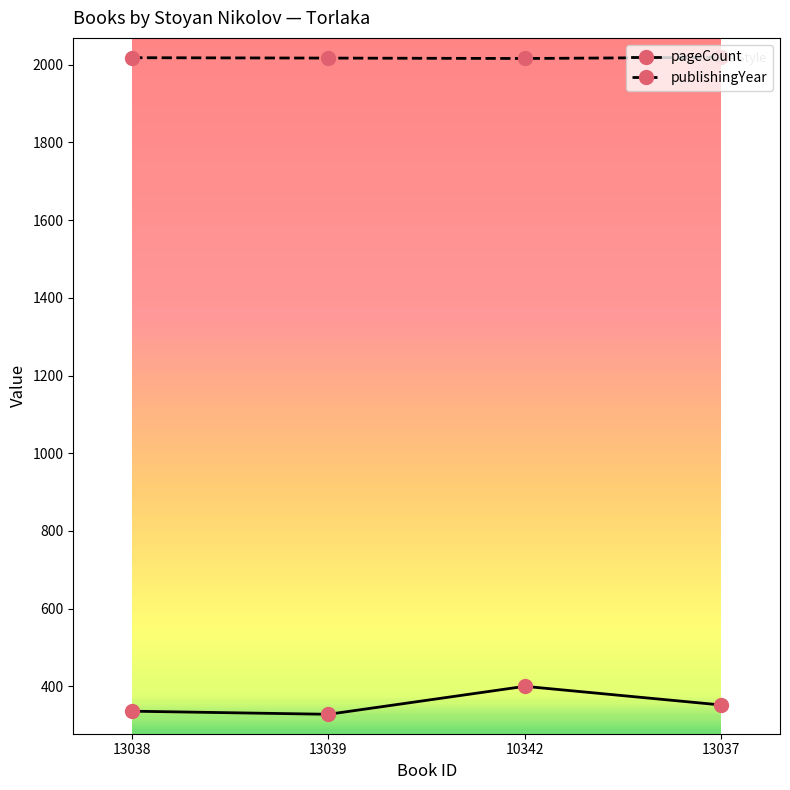

How many interior local valleys does the publishingYear series have?

1